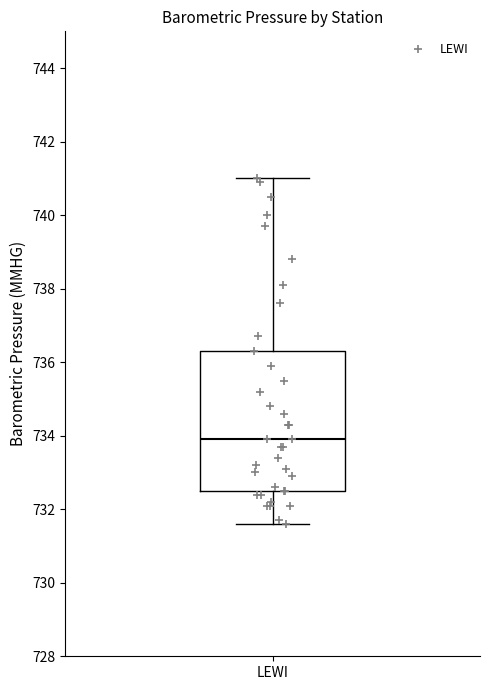

Read this box plot against the y-axis: the position of the median line, the range covered by the box, and the ends of both whiskers. The values are not printed on the chart, so give them approximately, as read against the axis.

median 734.0, box 732.6 to 736.4, whiskers 731.6 to 741.0